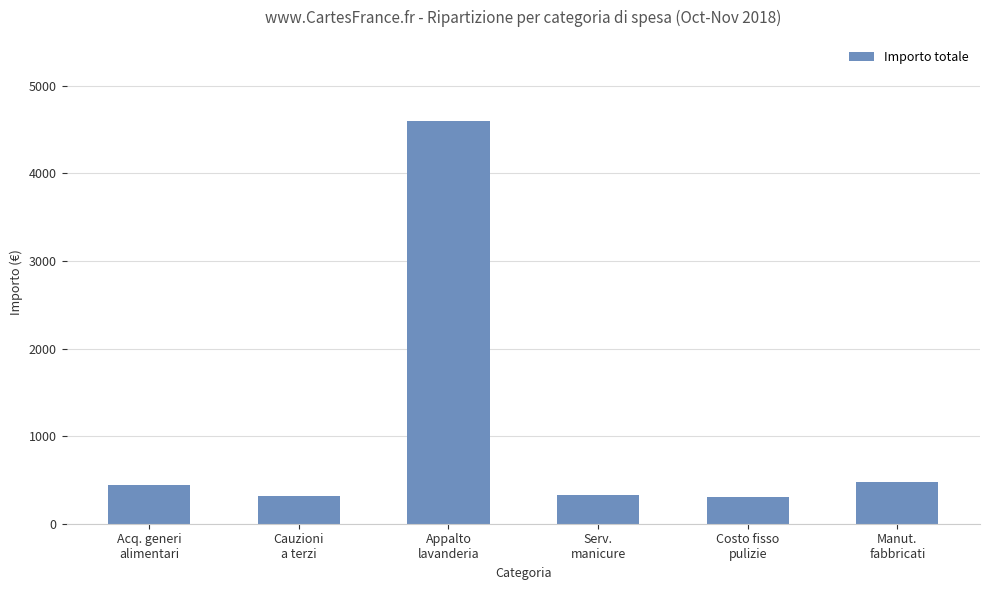

True or false: the data shows 567.4 at Serv.
manicure.

False